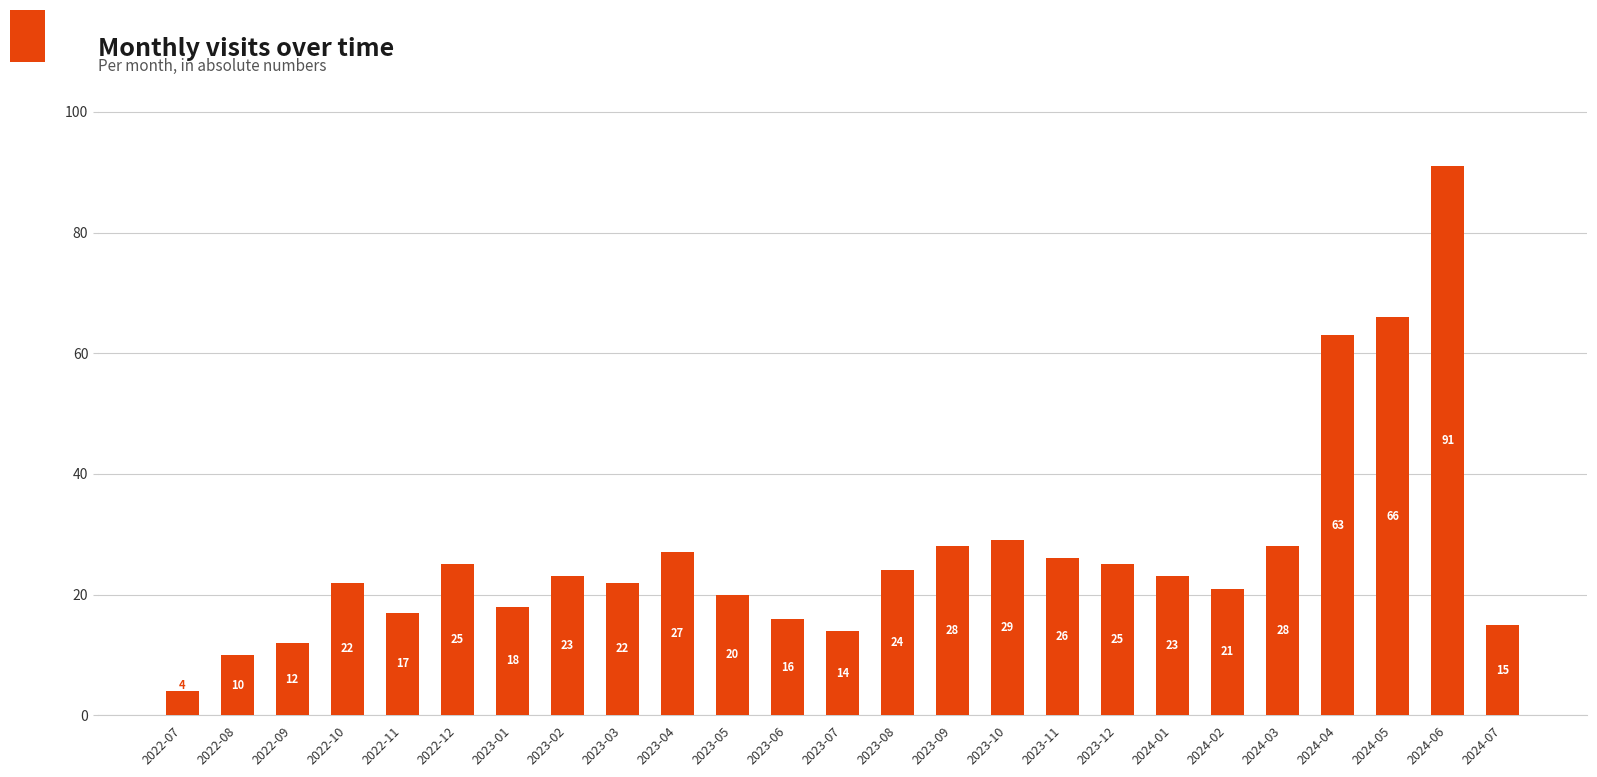

Reading right to left, what are all the values shown in this chart?

2024-07=15	2024-06=91	2024-05=66	2024-04=63	2024-03=28	2024-02=21	2024-01=23	2023-12=25	2023-11=26	2023-10=29	2023-09=28	2023-08=24	2023-07=14	2023-06=16	2023-05=20	2023-04=27	2023-03=22	2023-02=23	2023-01=18	2022-12=25	2022-11=17	2022-10=22	2022-09=12	2022-08=10	2022-07=4